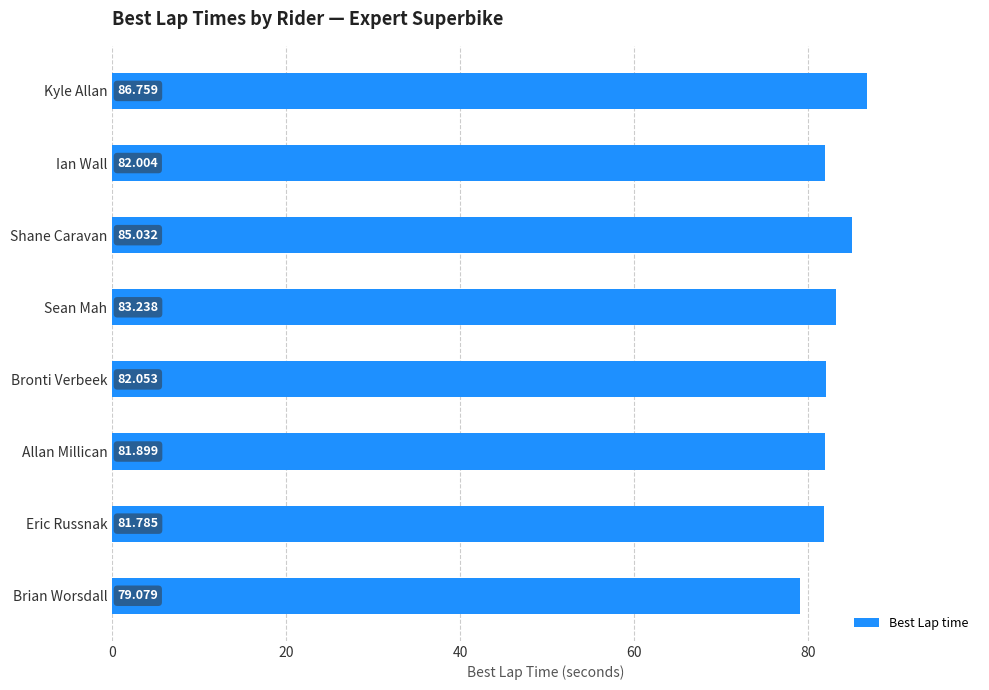

At which category does the chart reach its peak across all series?

Kyle Allan